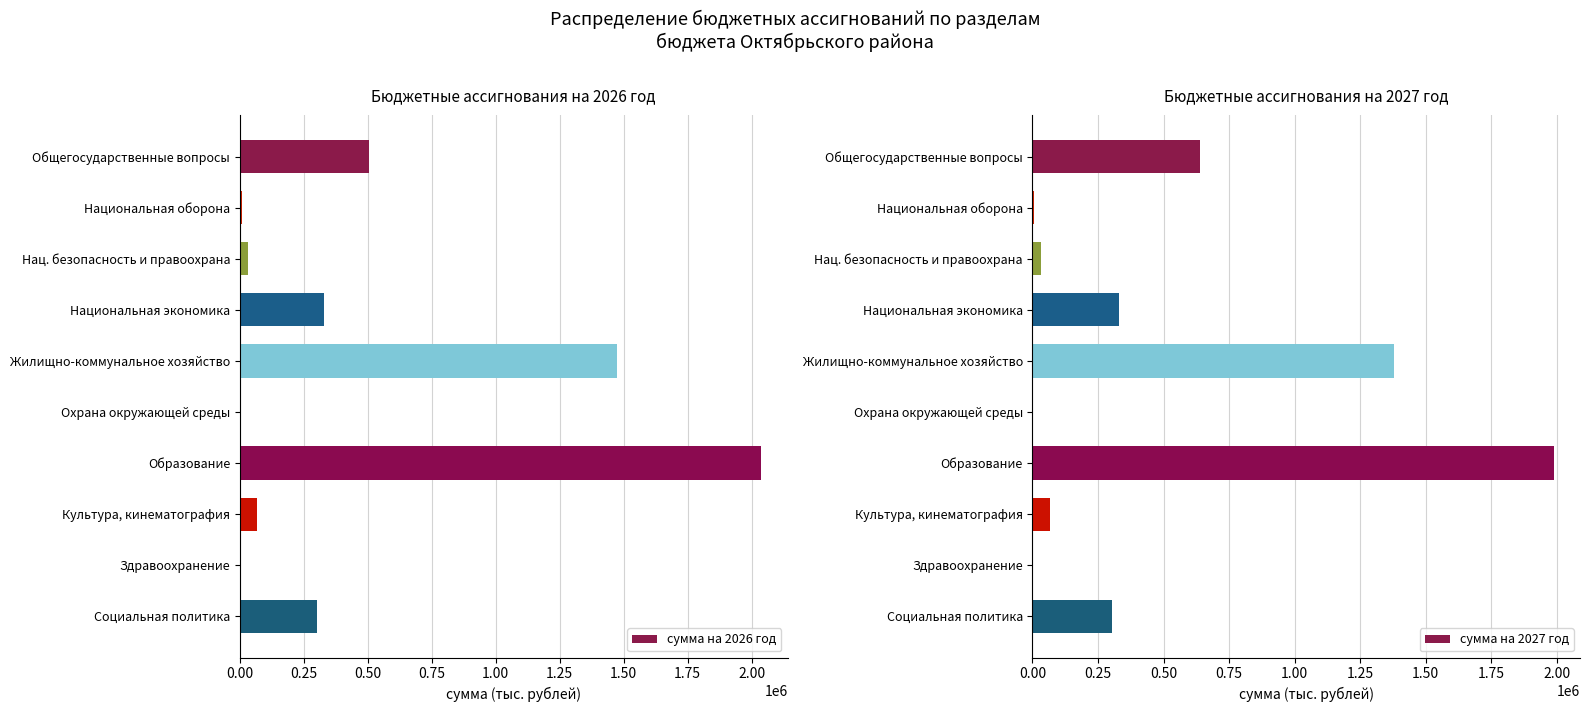

True or false: сумма на 2026 год has a value of 337201.8 at Общегосударственные вопросы.

False